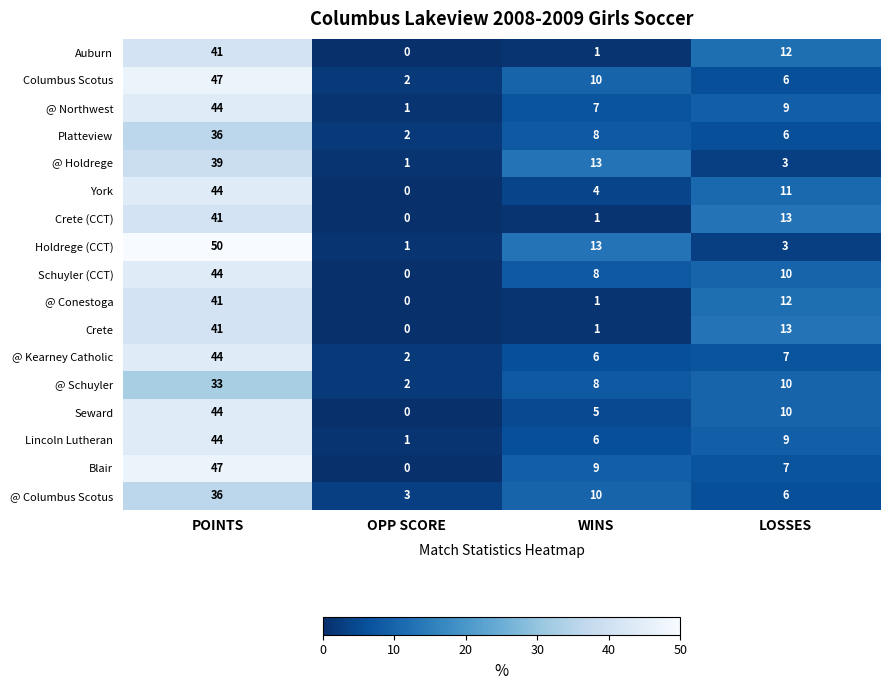

True or false: Blair has a value of 7 at LOSSES.

True